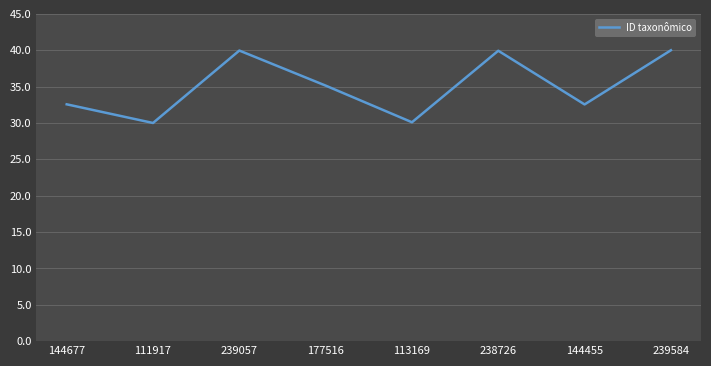

What is the maximum value shown in the chart?

40.0